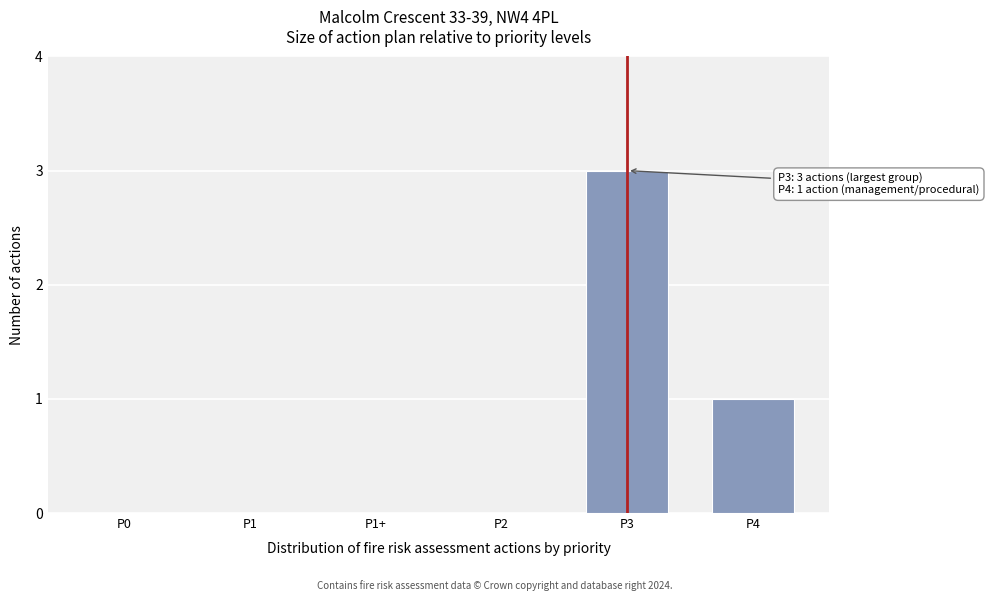

Reading left to right, extract all data points from this chart.

P0=0	P1=0	P1+=0	P2=0	P3=3	P4=1